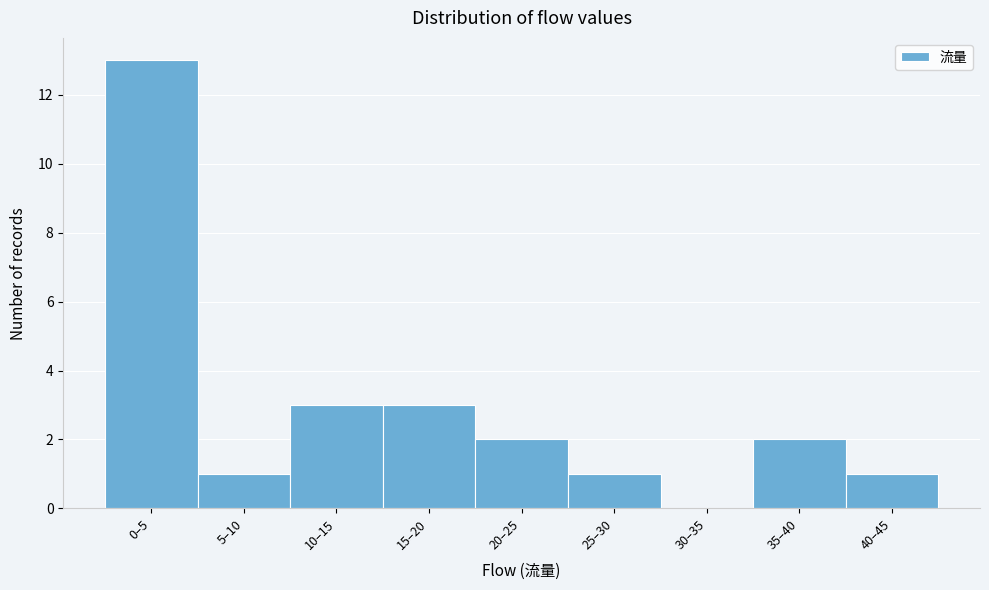

Reading left to right, extract all data points from this chart.

0–5=13	5–10=1	10–15=3	15–20=3	20–25=2	25–30=1	30–35=0	35–40=2	40–45=1